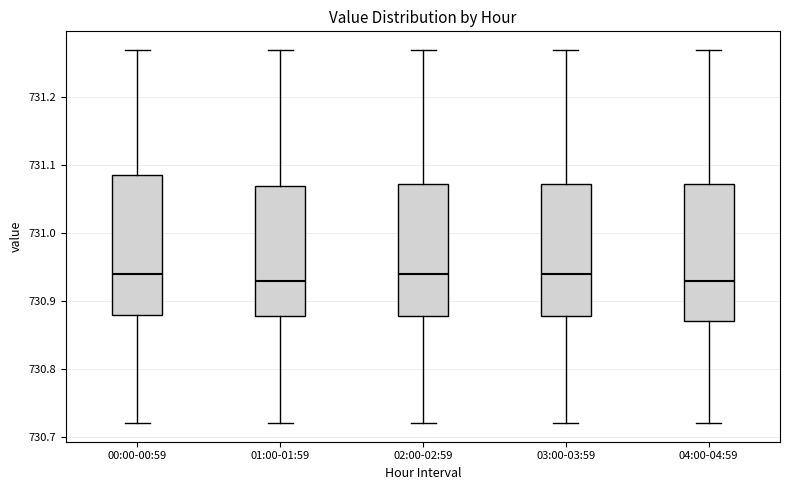

Reading left to right, transcribe this box plot: for each box, give where its median line is, the range the box spans, and where its two whiskers end, as read against the y-axis. The values are not printed on the chart, so give them approximately, as read against the axis.

00:00-00:59: median 730.94, box 730.88 to 731.09, whiskers 730.72 to 731.27
01:00-01:59: median 730.93, box 730.88 to 731.07, whiskers 730.72 to 731.27
02:00-02:59: median 730.94, box 730.88 to 731.07, whiskers 730.72 to 731.27
03:00-03:59: median 730.94, box 730.88 to 731.07, whiskers 730.72 to 731.27
04:00-04:59: median 730.93, box 730.87 to 731.07, whiskers 730.72 to 731.27